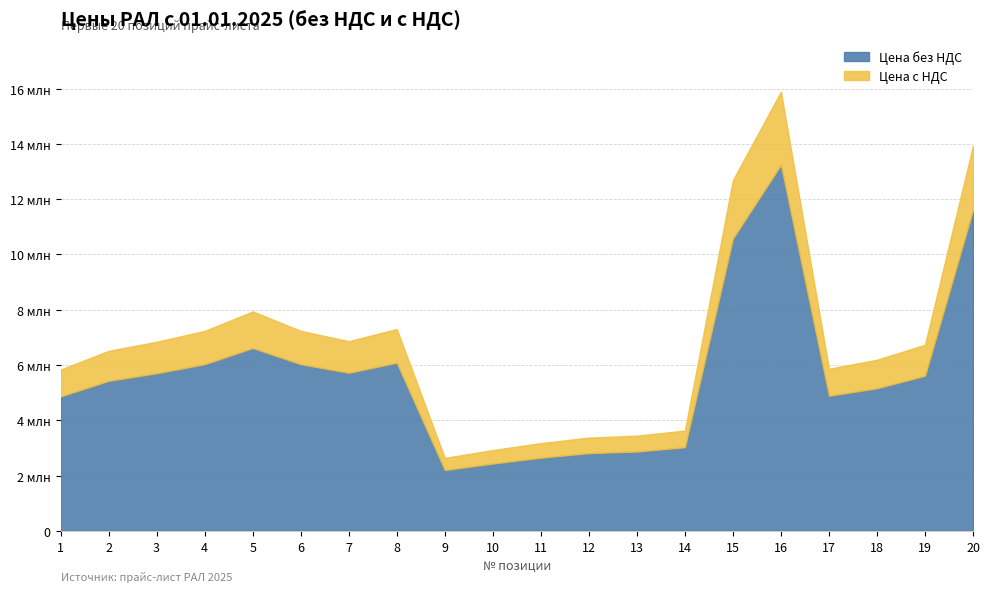

At how many categories does at least one series exceed 12478987?

3